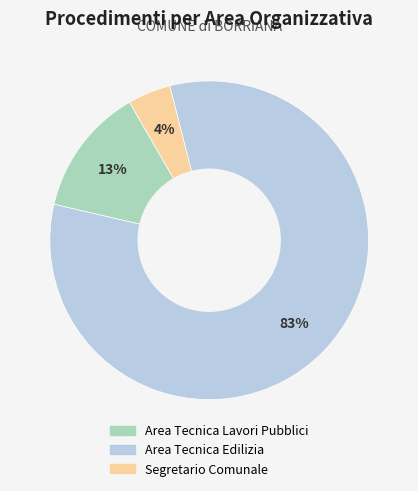

To the nearest percent, what percentage of the pie is Segretario Comunale?

4%